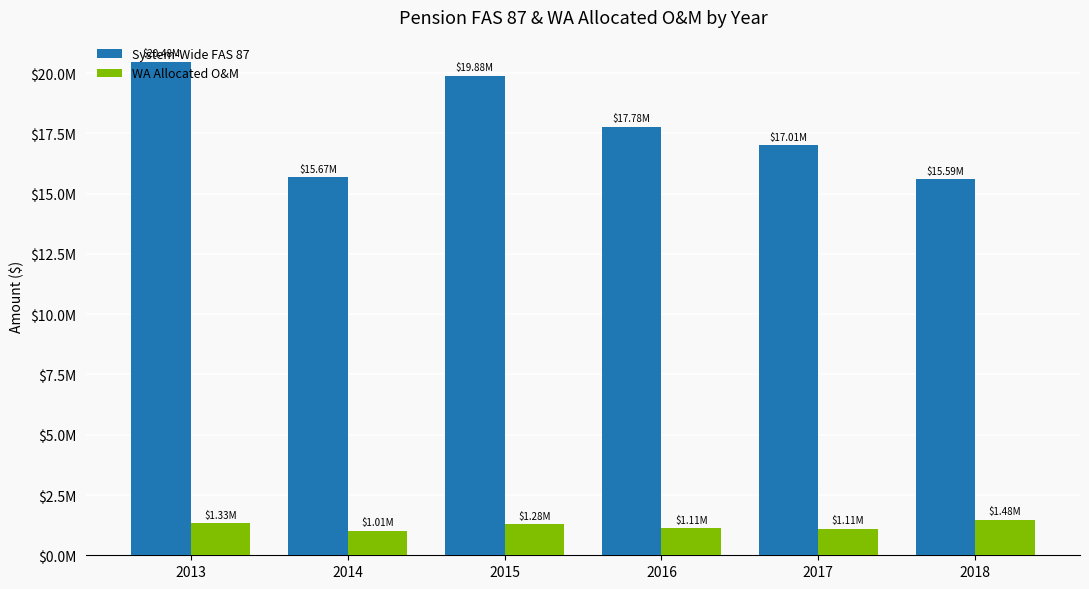

What is the spread (max minus min) of values at 2014?

14661309.7